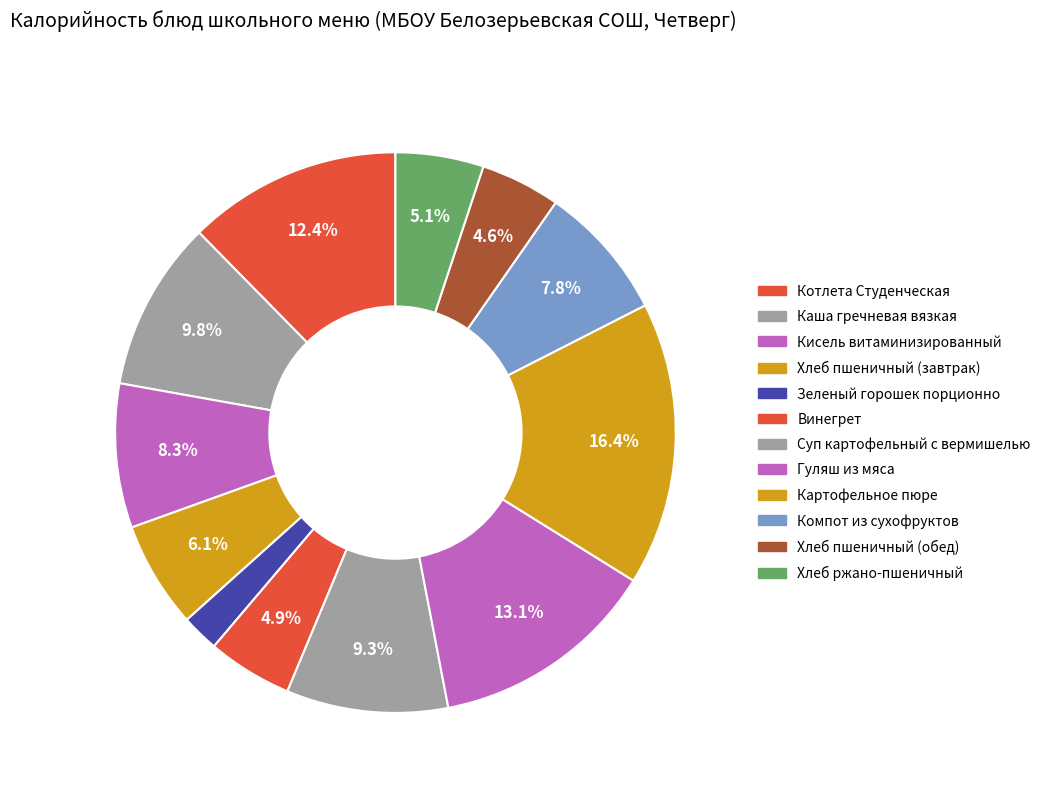

Which slice is the smallest?

Зеленый горошек порционно